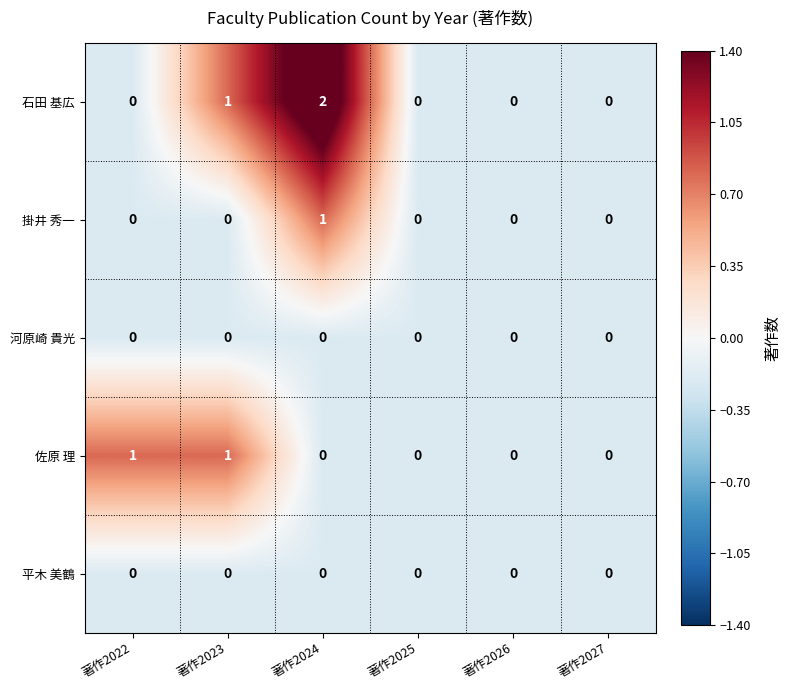

Which series has the largest range (max minus min)?

石田 基広